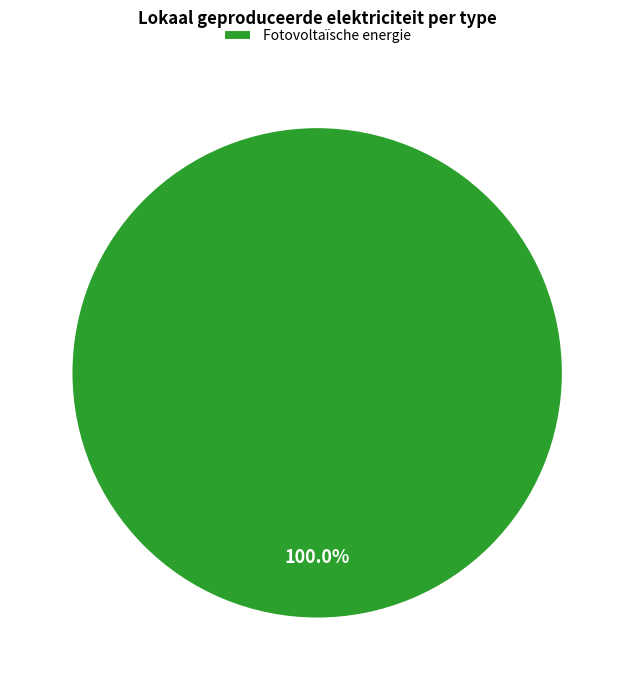

Rank the categories by value from lowest to highest.

Fotovoltaïsche energie